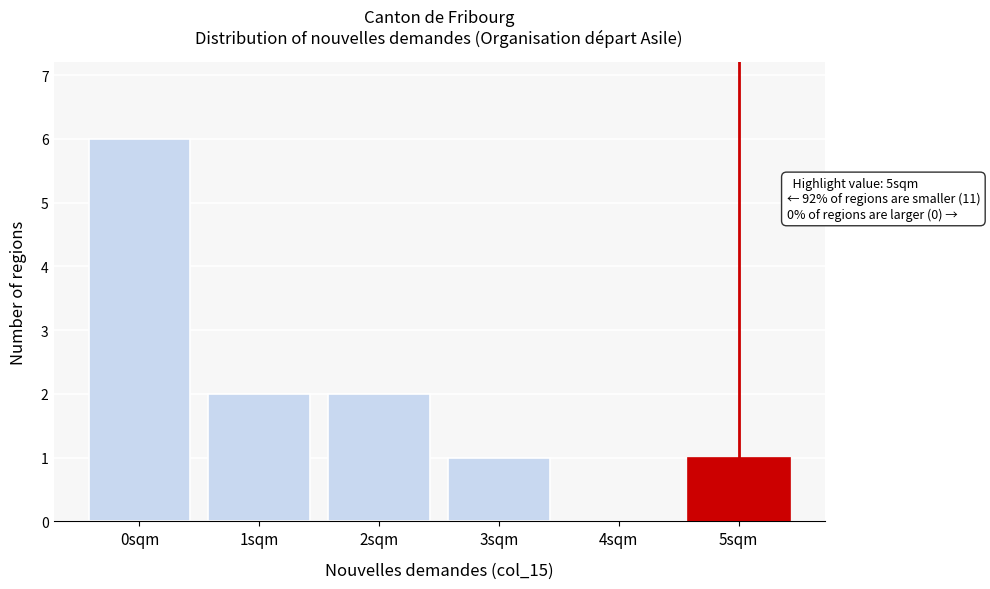

Reading left to right, extract all data points from this chart.

0sqm=6	1sqm=2	2sqm=2	3sqm=1	4sqm=0	5sqm=1